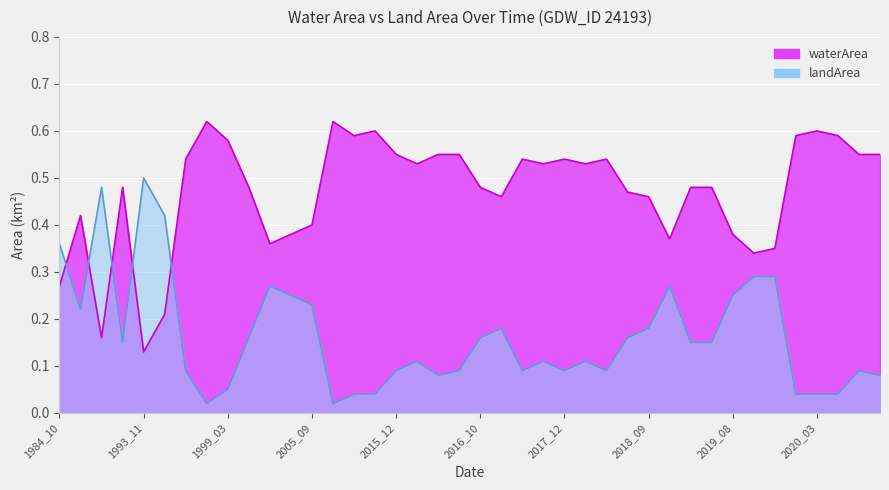

What is the value of the waterArea point at the 22nd from the left?

0.5